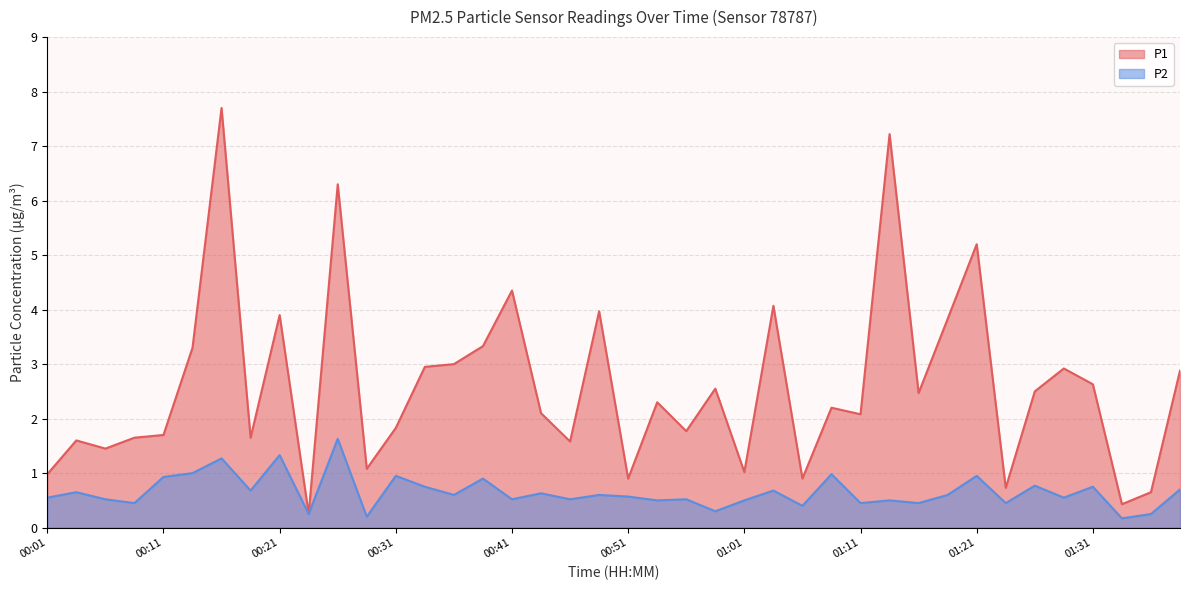

What are all the series names shown in the legend?

P1, P2